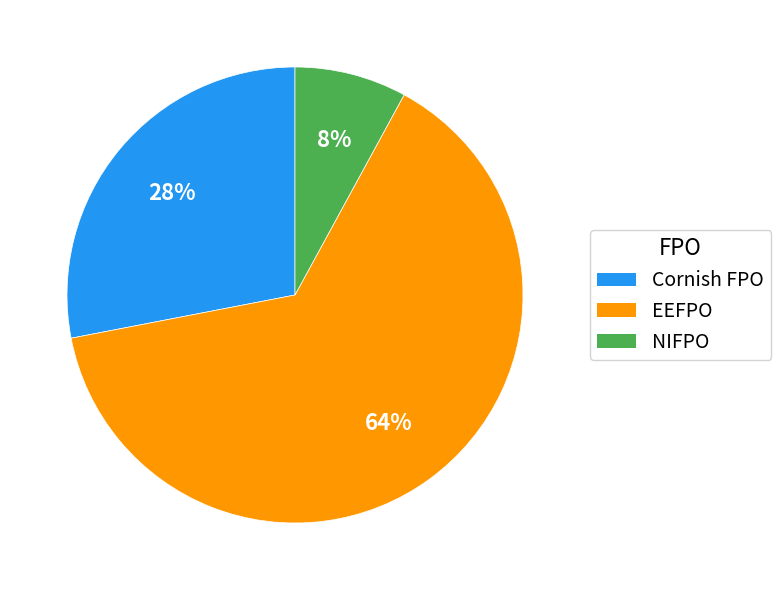

Is it true that Cornish FPO is 17% of the pie?

False